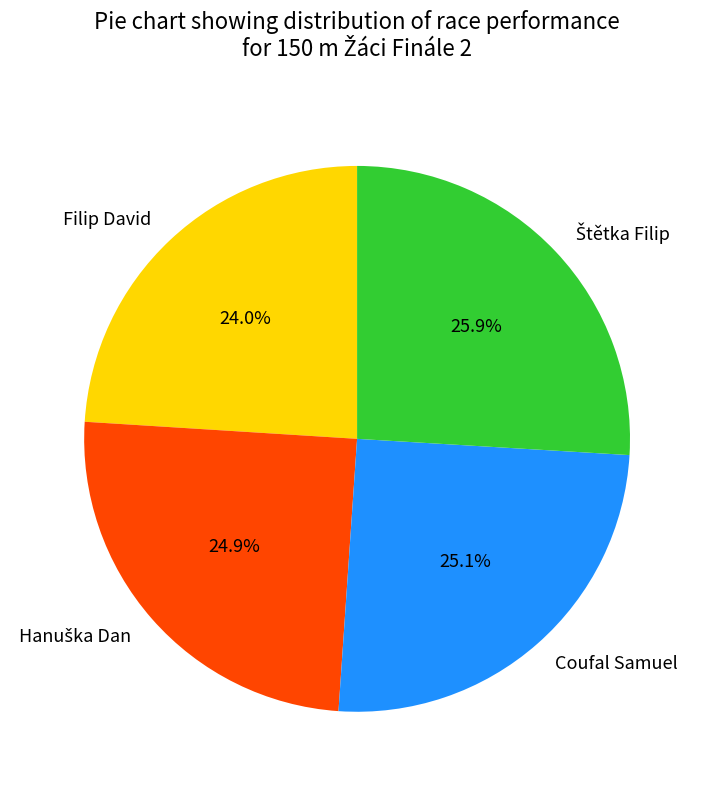

True or false: Coufal Samuel accounts for 25% of the total.

True